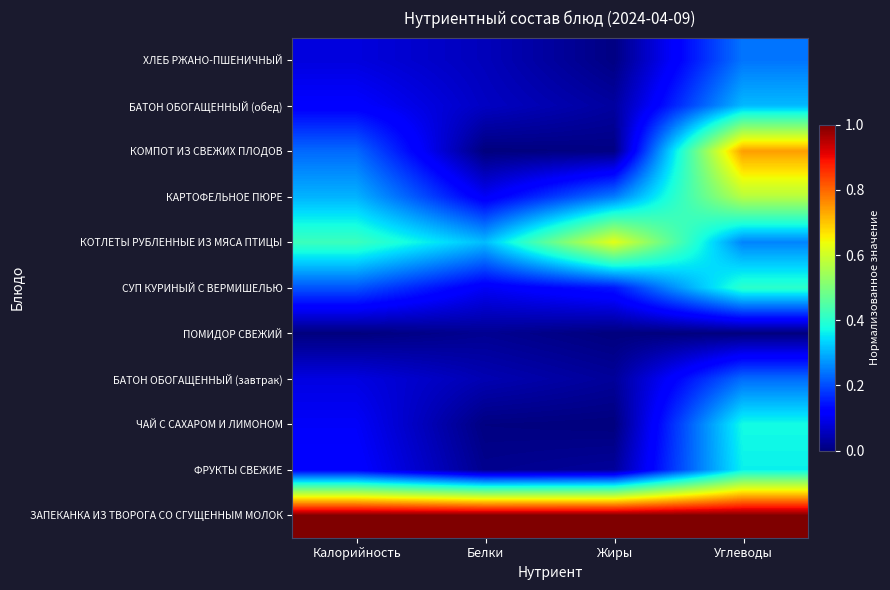

Reading left to right, transcribe all the data shown in this chart.

ЗАПЕКАНКА ИЗ ТВОРОГА СО СГУЩЕННЫМ МОЛОК: Калорийность=1.0	Белки=1.0	Жиры=1.0	Углеводы=1.0
ФРУКТЫ СВЕЖИЕ: Калорийность=0.1	Белки=0.0	Жиры=0.0	Углеводы=0.4
ЧАЙ С САХАРОМ И ЛИМОНОМ: Калорийность=0.1	Белки=0.0	Жиры=0.0	Углеводы=0.4
БАТОН ОБОГАЩЕННЫЙ (завтрак): Калорийность=0.1	Белки=0.0	Жиры=0.0	Углеводы=0.2
ПОМИДОР СВЕЖИЙ: Калорийность=0.0	Белки=0.0	Жиры=0.0	Углеводы=0.0
СУП КУРИНЫЙ С ВЕРМИШЕЛЬЮ: Калорийность=0.2	Белки=0.1	Жиры=0.1	Углеводы=0.4
КОТЛЕТЫ РУБЛЕННЫЕ ИЗ МЯСА ПТИЦЫ: Калорийность=0.4	Белки=0.3	Жиры=0.6	Углеводы=0.3
КАРТОФЕЛЬНОЕ ПЮРЕ: Калорийность=0.3	Белки=0.1	Жиры=0.2	Углеводы=0.6
КОМПОТ ИЗ СВЕЖИХ ПЛОДОВ: Калорийность=0.2	Белки=0.0	Жиры=0.0	Углеводы=0.7
БАТОН ОБОГАЩЕННЫЙ (обед): Калорийность=0.1	Белки=0.1	Жиры=0.0	Углеводы=0.3
ХЛЕБ РЖАНО-ПШЕНИЧНЫЙ: Калорийность=0.1	Белки=0.1	Жиры=0.0	Углеводы=0.2